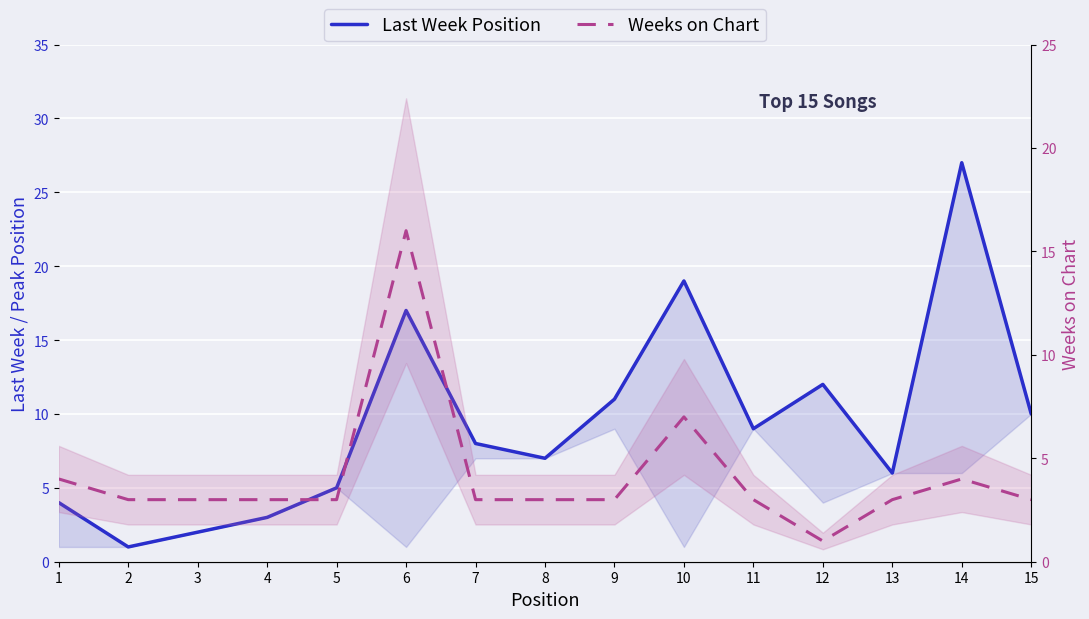

Where is Last Week Position nearest to the value 14?

12